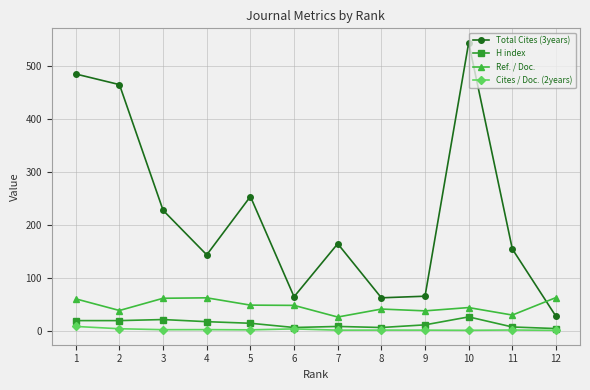

True or false: Cites / Doc. (2years) and Ref. / Doc. intersect in this chart.

False